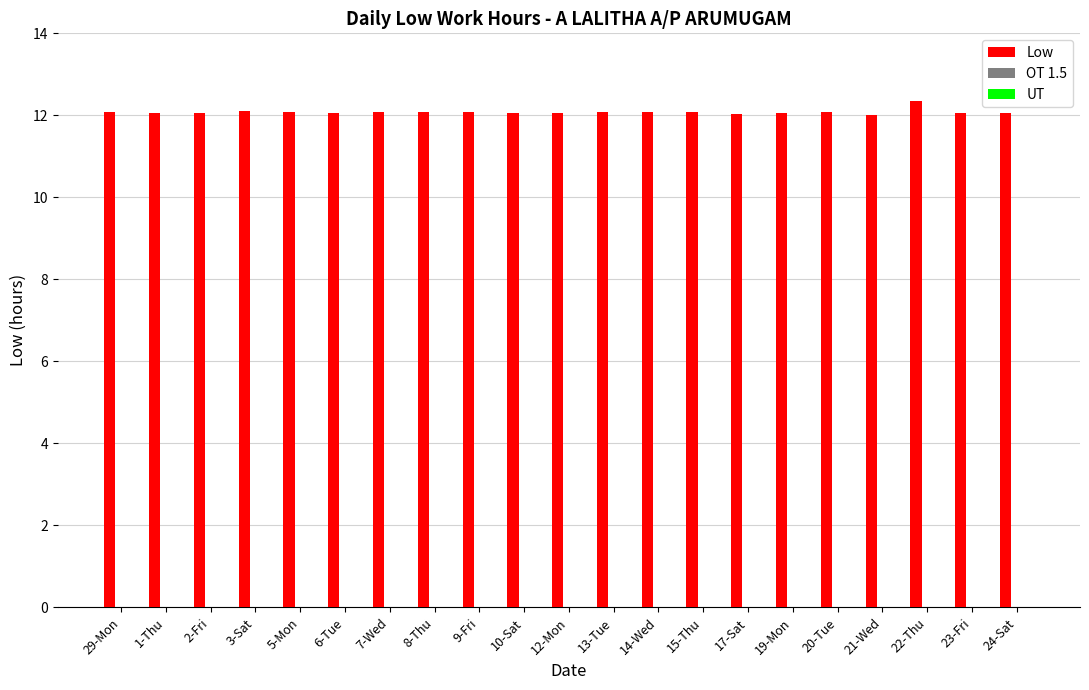

What is the label of the 18th bar from the right?

3-Sat